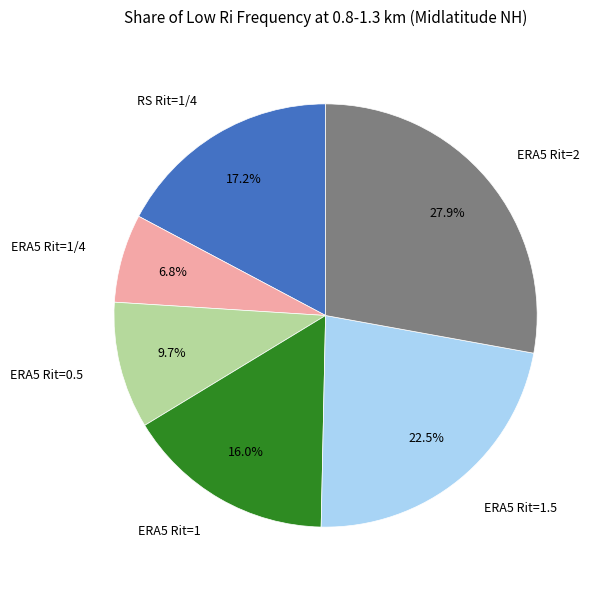

Between ERA5 Rit=1 and ERA5 Rit=1.5, which is larger?

ERA5 Rit=1.5